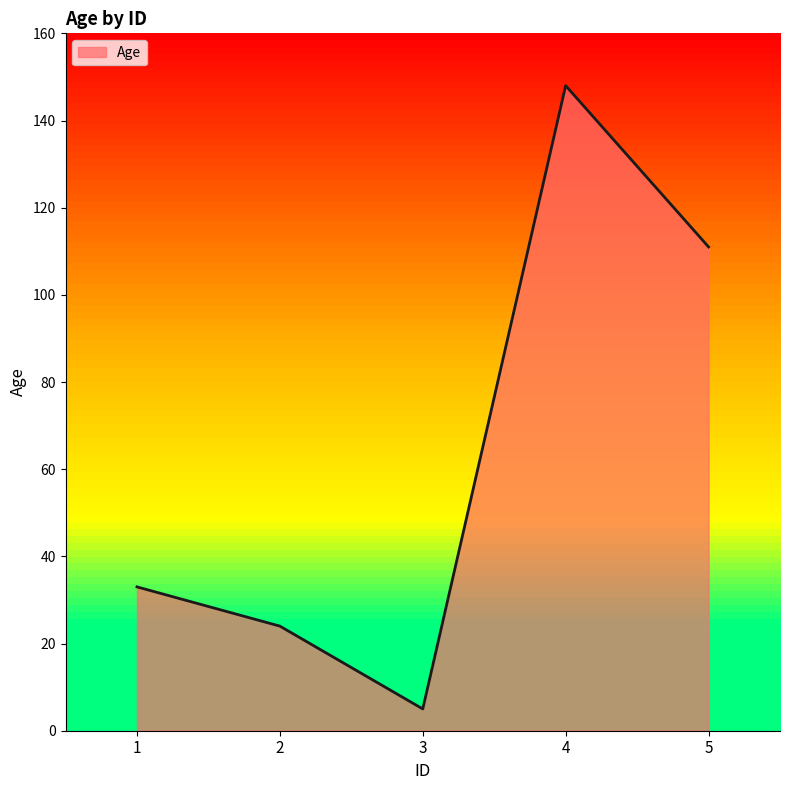

What is the average value?

64